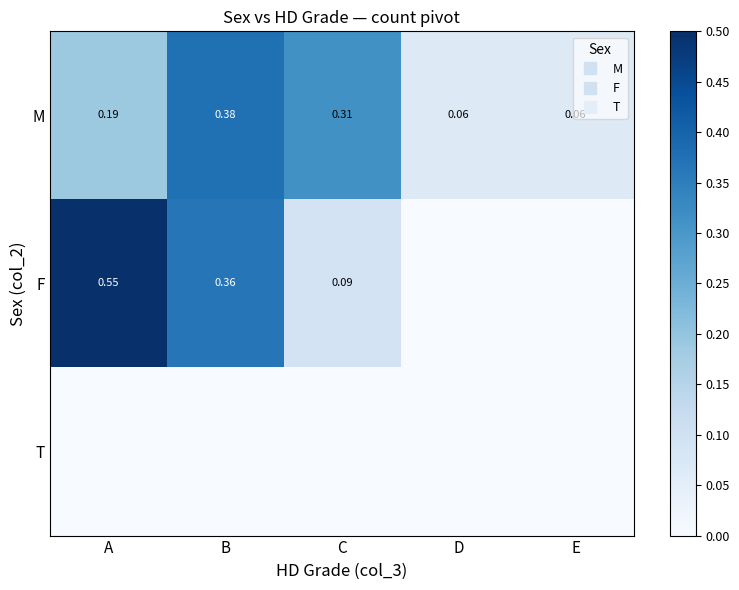

Which series changed the most between A and C?

F